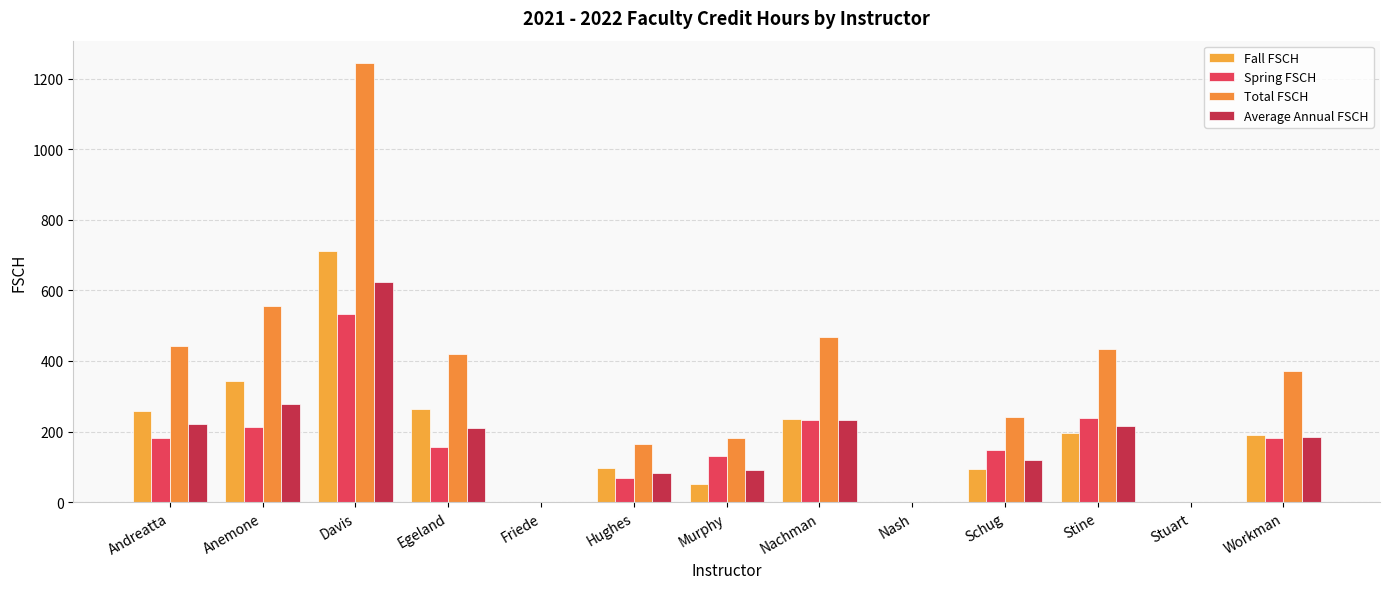

How many groups of bars are there?

13